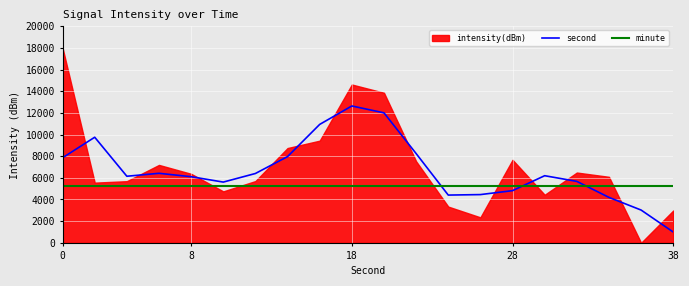

True or false: minute has more than 1 interior local peaks.

False